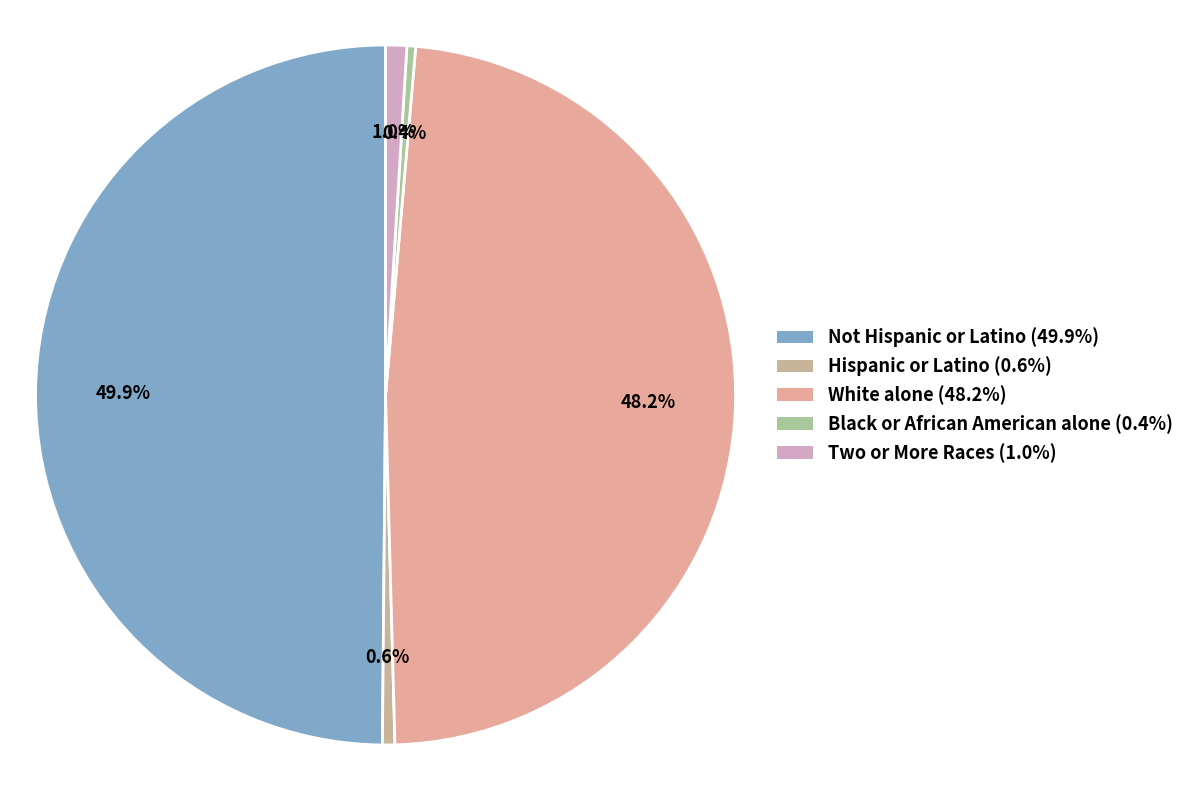

How many segments does this pie chart have?

5